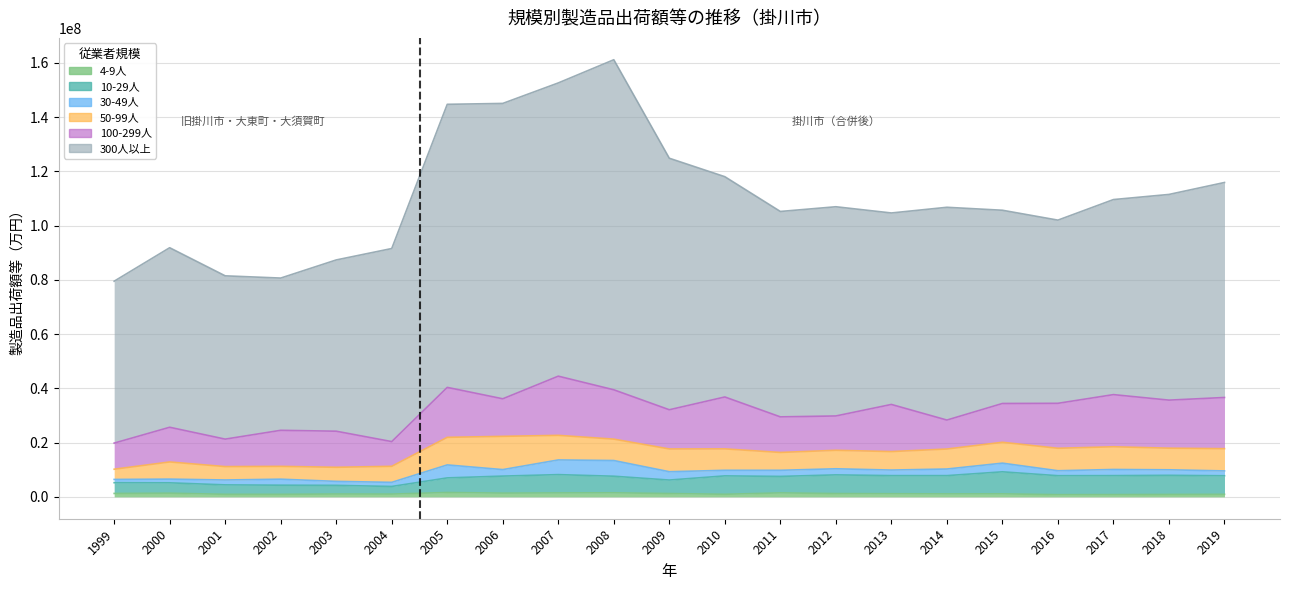

How many lines are shown in the chart?

6